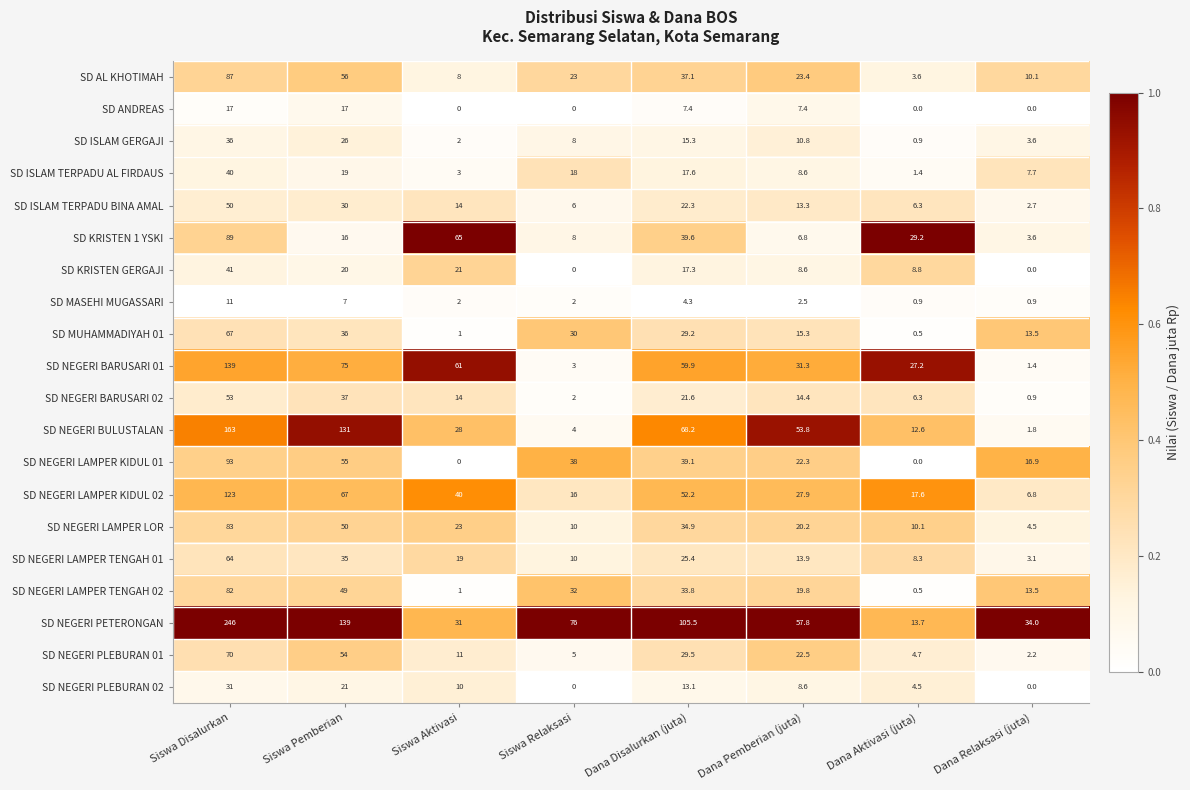

At how many categories does at least one series exceed 0?

8